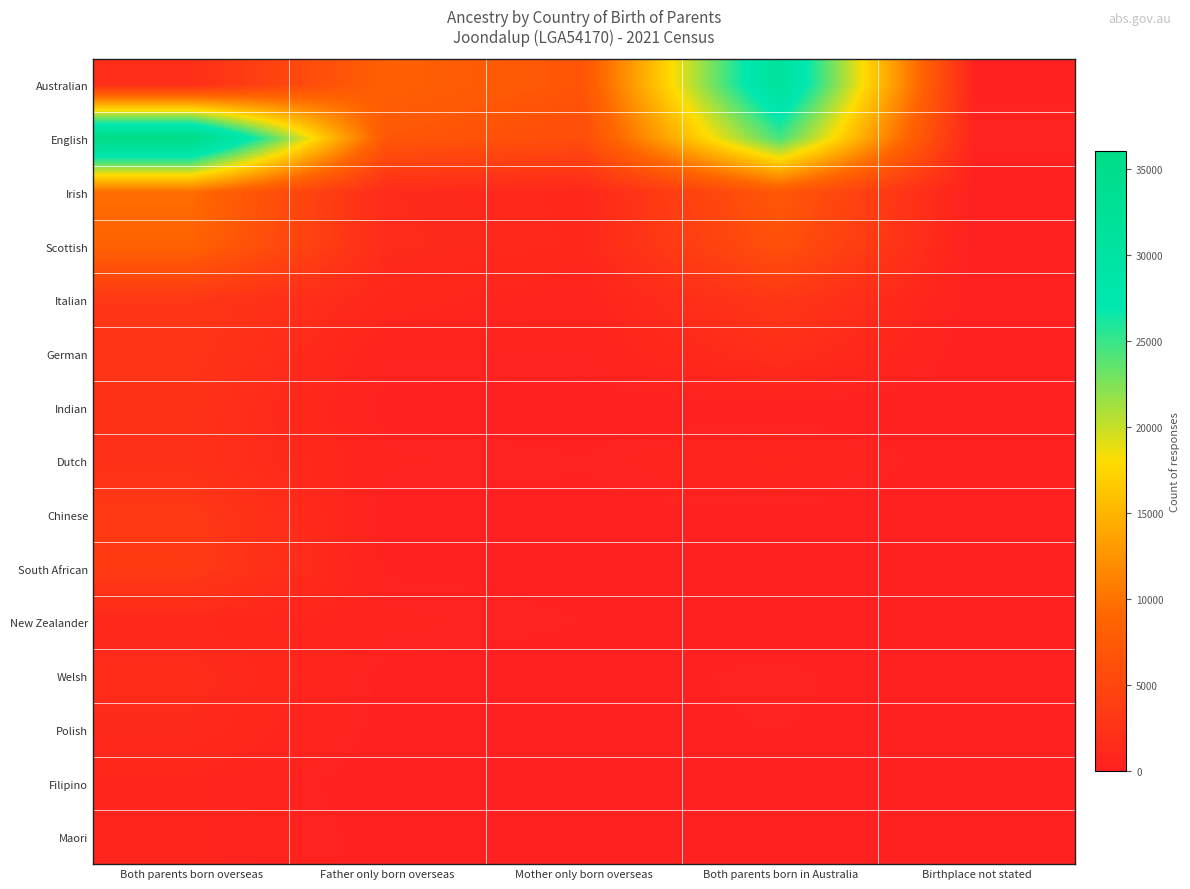

Reading left to right, what are all the values shown in this chart?

Australian: Both parents born overseas=1891	Father only born overseas=8286	Mother only born overseas=6924	Both parents born in Australia=31200	Birthplace not stated=246
English: Both parents born overseas=36000	Father only born overseas=7144	Mother only born overseas=5853	Both parents born in Australia=24511	Birthplace not stated=351
Irish: Both parents born overseas=9610	Father only born overseas=1437	Mother only born overseas=1039	Both parents born in Australia=7231	Birthplace not stated=75
Scottish: Both parents born overseas=8601	Father only born overseas=1506	Mother only born overseas=1080	Both parents born in Australia=6327	Birthplace not stated=61
Italian: Both parents born overseas=2975	Father only born overseas=1034	Mother only born overseas=521	Both parents born in Australia=3024	Birthplace not stated=35
German: Both parents born overseas=2721	Father only born overseas=460	Mother only born overseas=396	Both parents born in Australia=1906	Birthplace not stated=22
Indian: Both parents born overseas=2342	Father only born overseas=163	Mother only born overseas=122	Both parents born in Australia=132	Birthplace not stated=10
Dutch: Both parents born overseas=2156	Father only born overseas=467	Mother only born overseas=300	Both parents born in Australia=804	Birthplace not stated=8
Chinese: Both parents born overseas=3268	Father only born overseas=130	Mother only born overseas=207	Both parents born in Australia=229	Birthplace not stated=14
South African: Both parents born overseas=3431	Father only born overseas=243	Mother only born overseas=185	Both parents born in Australia=30	Birthplace not stated=3
New Zealander: Both parents born overseas=1170	Father only born overseas=492	Mother only born overseas=279	Both parents born in Australia=99	Birthplace not stated=0
Welsh: Both parents born overseas=1656	Father only born overseas=180	Mother only born overseas=131	Both parents born in Australia=362	Birthplace not stated=6
Polish: Both parents born overseas=1338	Father only born overseas=162	Mother only born overseas=161	Both parents born in Australia=299	Birthplace not stated=10
Filipino: Both parents born overseas=771	Father only born overseas=48	Mother only born overseas=150	Both parents born in Australia=40	Birthplace not stated=6
Maori: Both parents born overseas=763	Father only born overseas=155	Mother only born overseas=94	Both parents born in Australia=38	Birthplace not stated=10